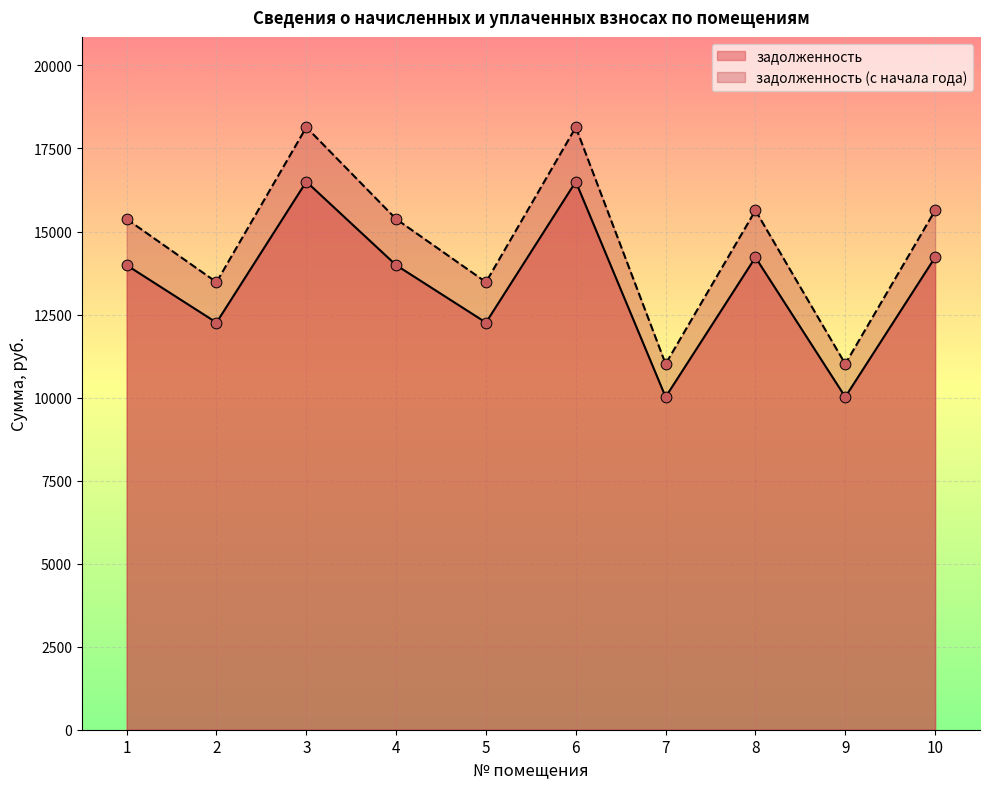

Which series has the widest spread of Y values?

задолженность (с начала года)